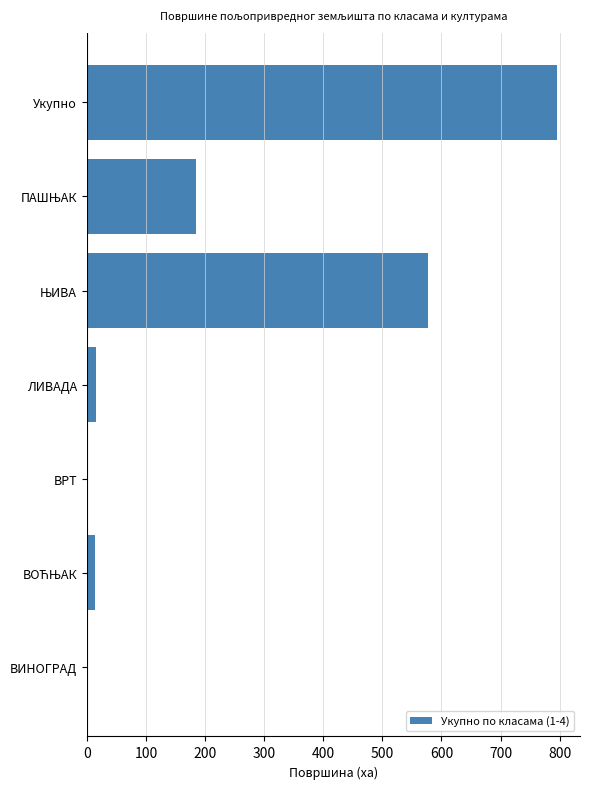

Read the value at Укупно.

794.7